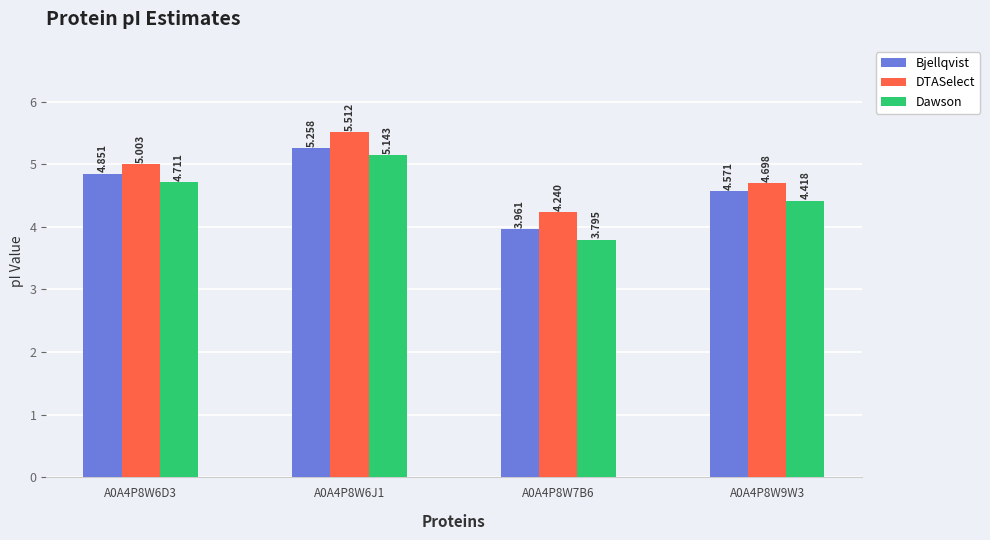

The value of DTASelect at A0A4P8W6J1 is 2.4. True or false?

False